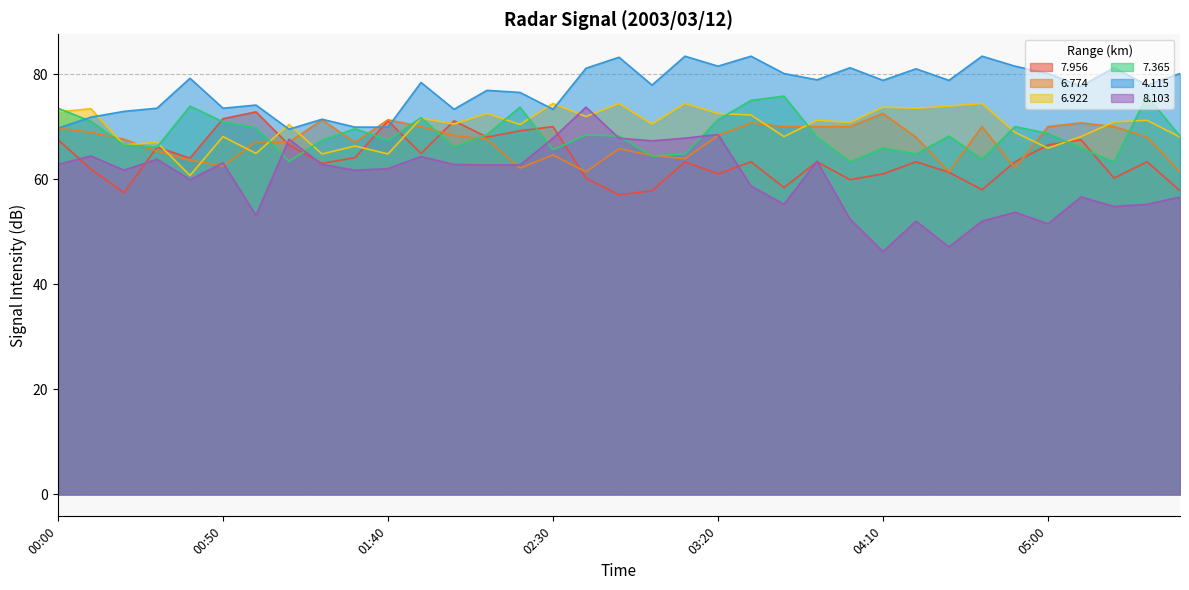

At which label does   8.103 reach its peak?

02:40